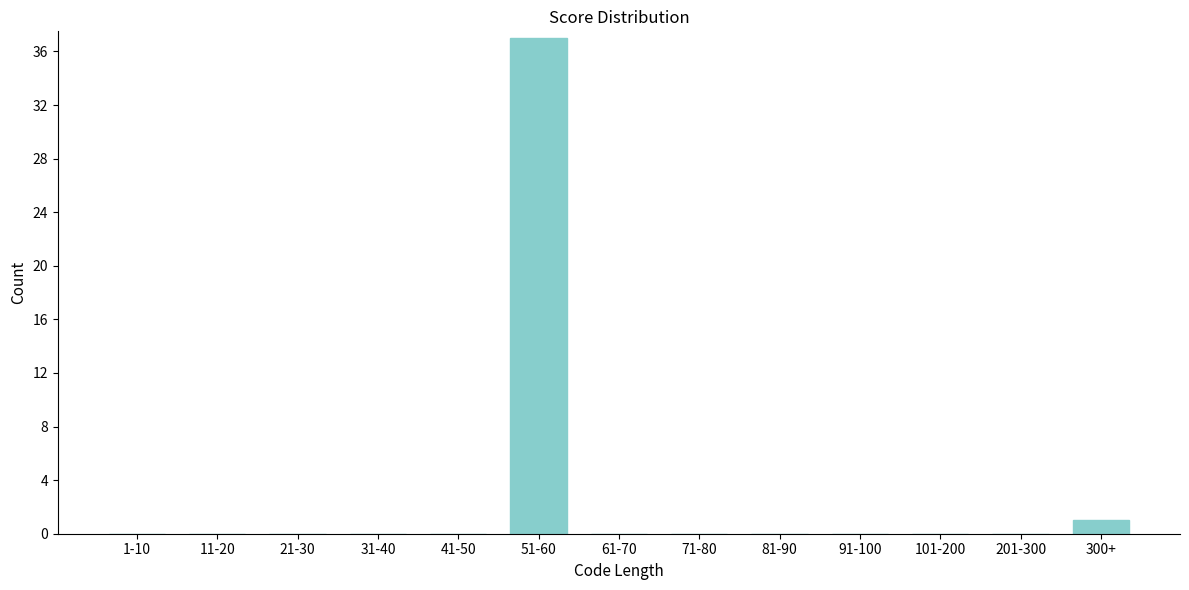

Reading right to left, what are all the values shown in this chart?

300+=1	201-300=0	101-200=0	91-100=0	81-90=0	71-80=0	61-70=0	51-60=37	41-50=0	31-40=0	21-30=0	11-20=0	1-10=0